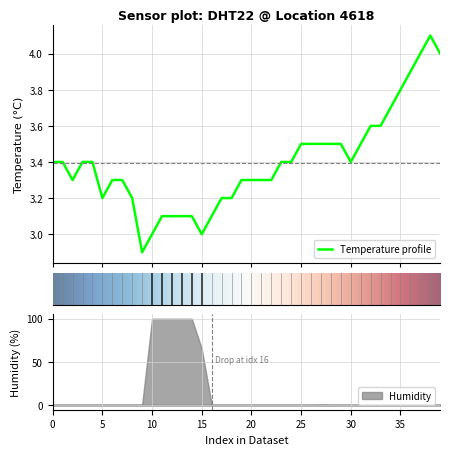

At which category does the chart reach its minimum across all series?

9